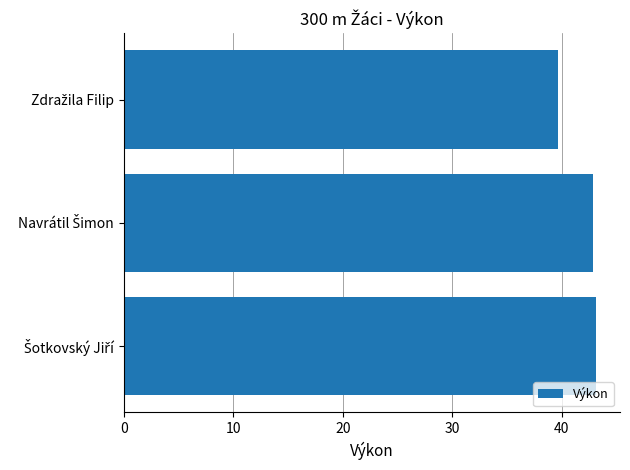

Are the bars grouped side by side (vs. stacked)?

No